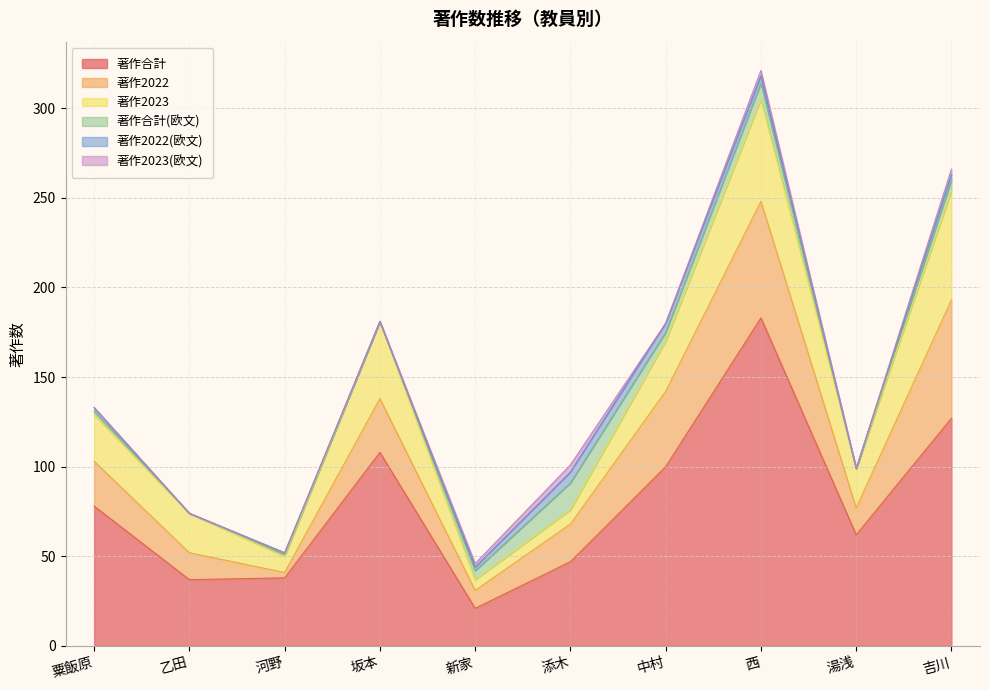

At which category does 著作2023(欧文) reach its first local valley?

中村